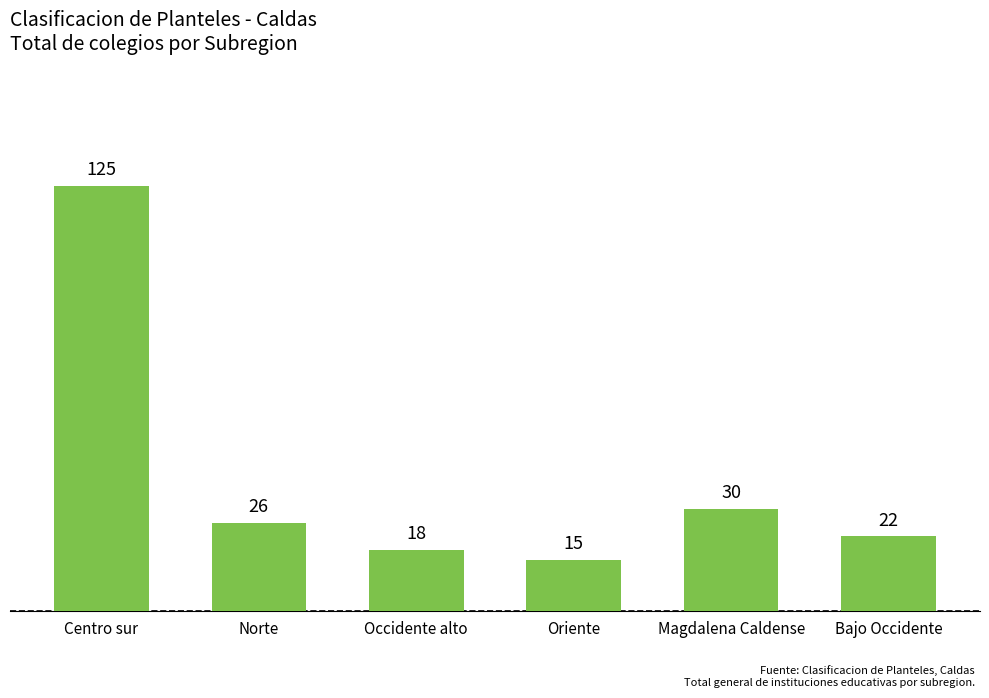

What is the sum of all values?

236